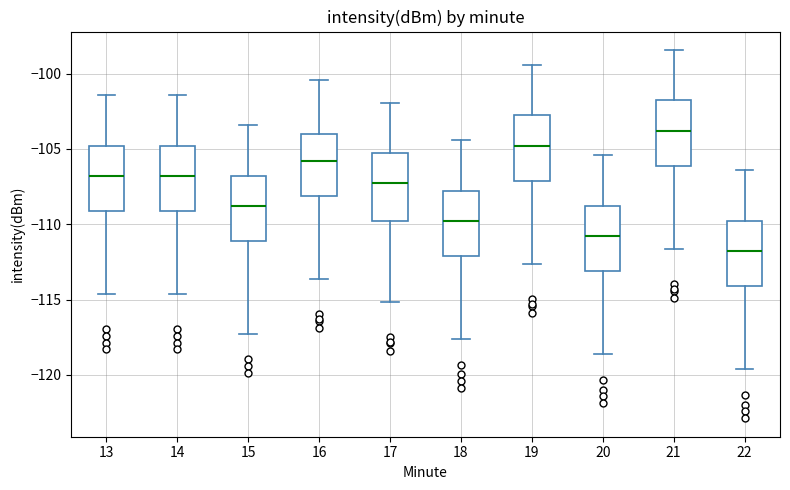

Where does the median line of the box at x = 18 sit on the y-axis? The values are not printed on the chart, so give them approximately, as read against the axis.

-110.0